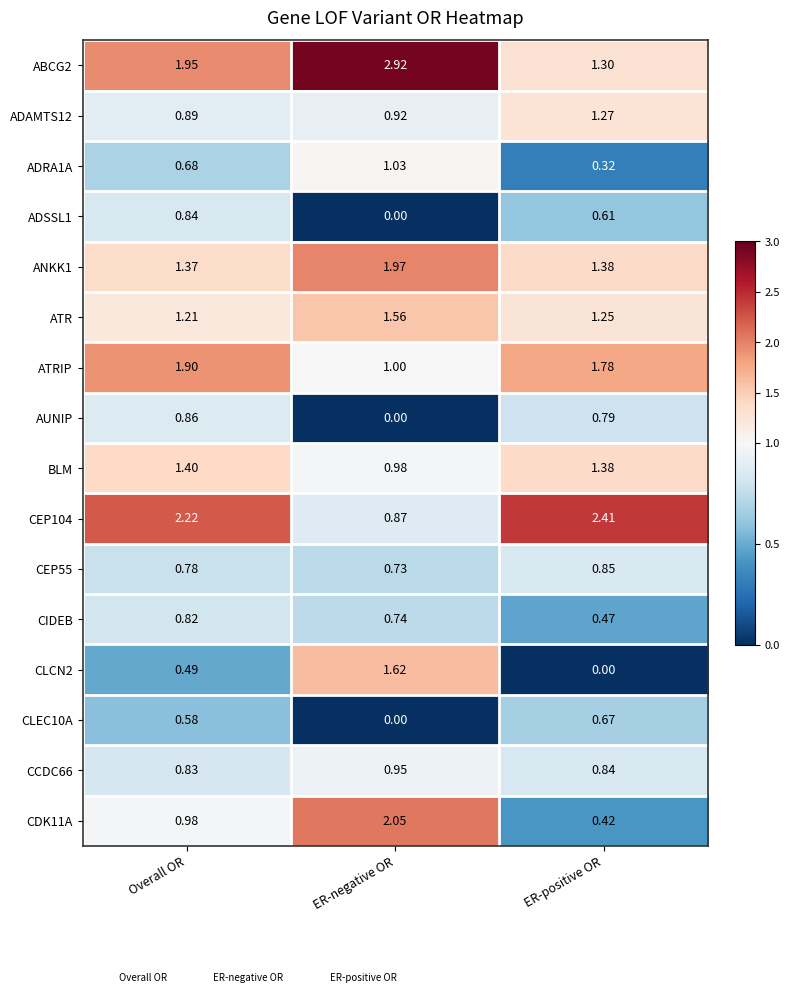

At which category is the sum across all series the highest?

Overall OR